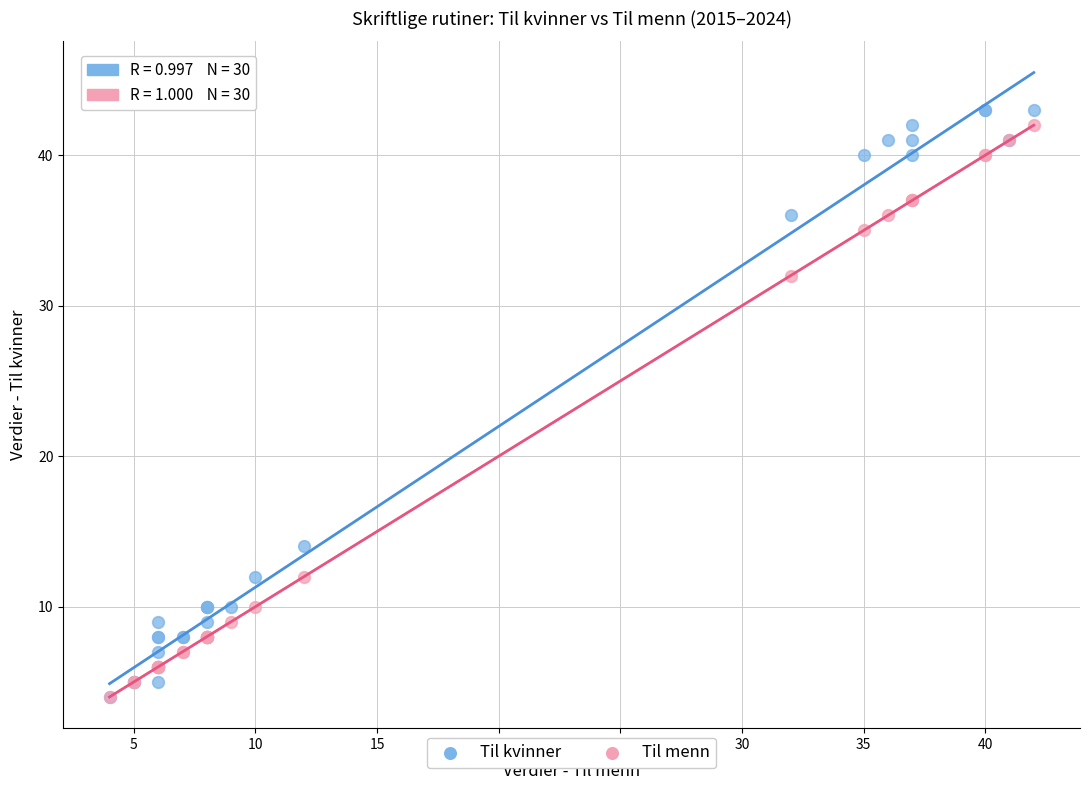

Which series reaches the maximum Y coordinate?

Til kvinner